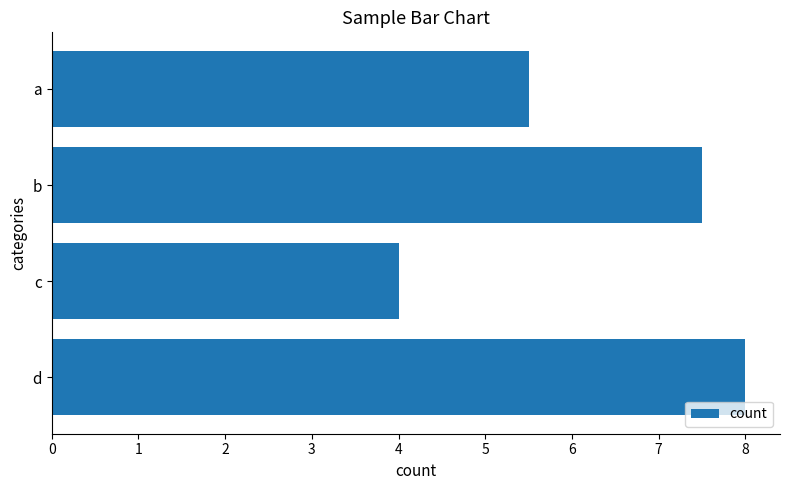

How many series are shown in this chart?

1